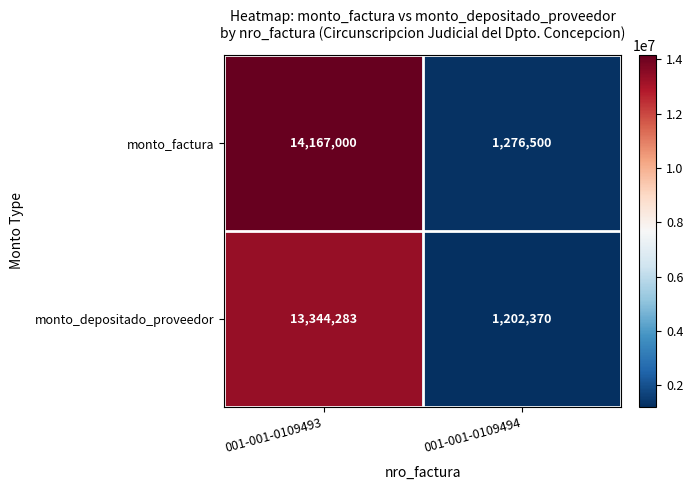

What is the maximum value shown in the chart?

14167000